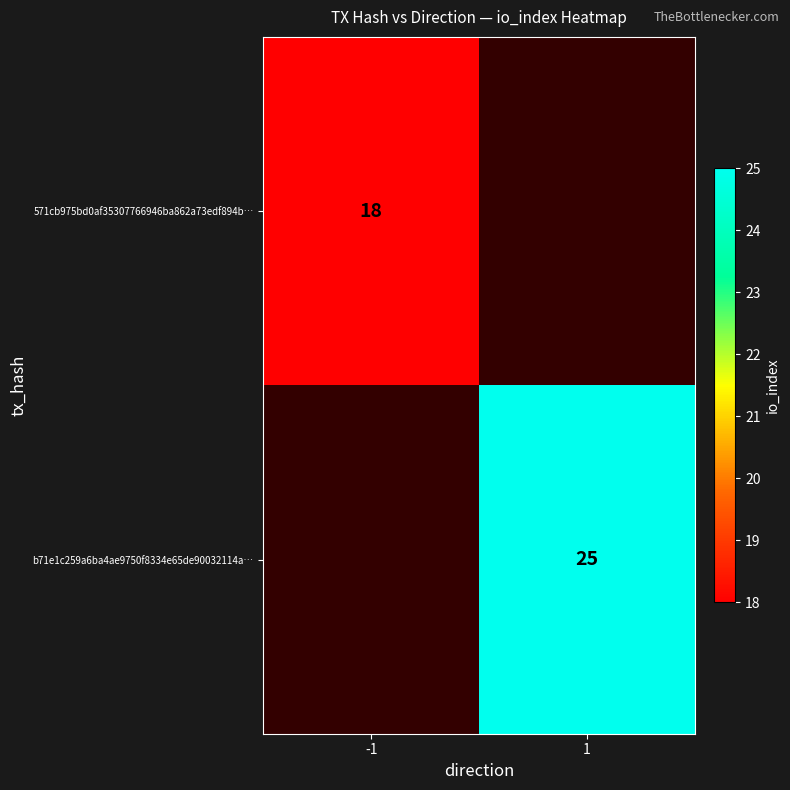

The 571cb975bd0af35307766946ba862a73edf894b… series shows 18 at -1. True or false?

True